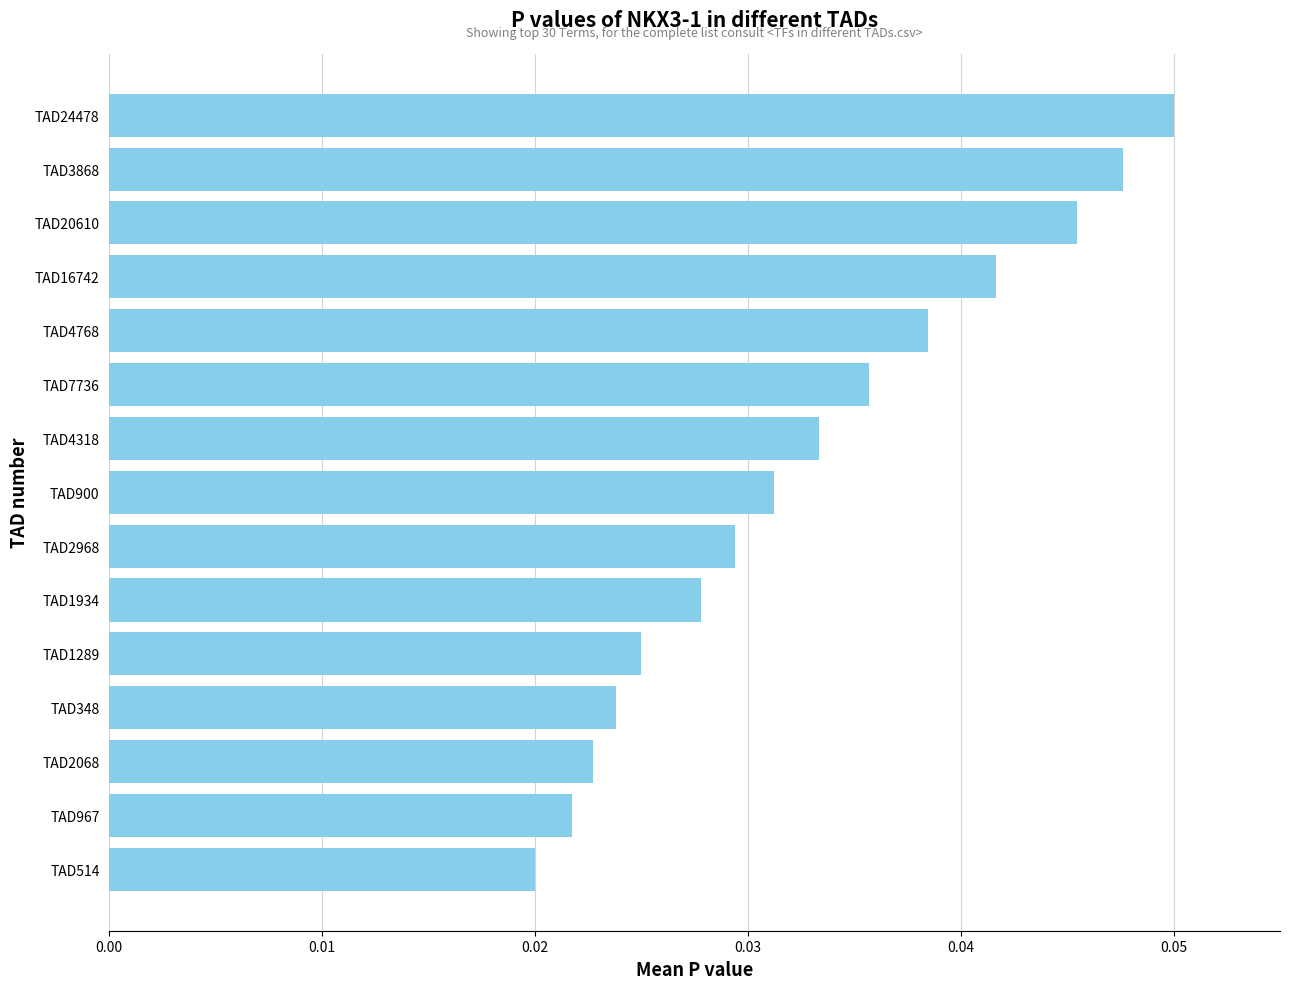

Which label corresponds to the largest value in the chart?

TAD24478